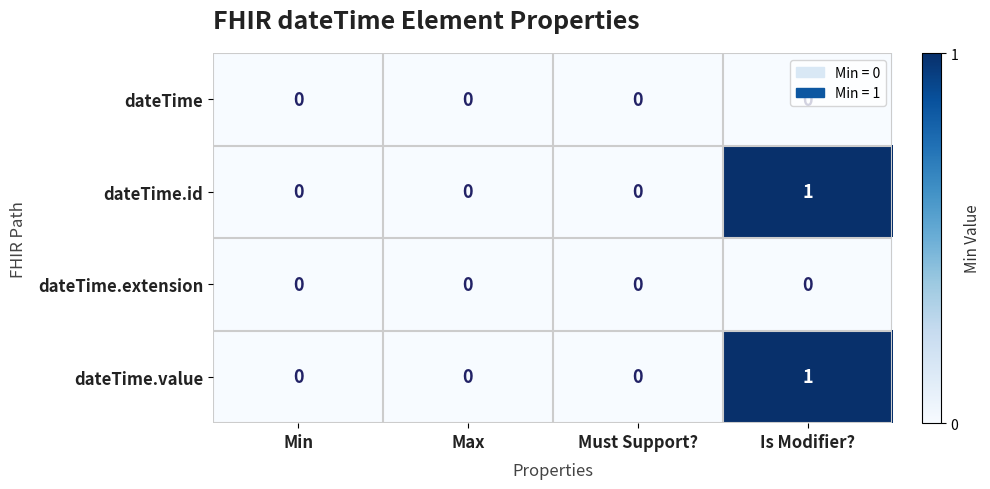

How many dateTime.id values are between 0 and 1?

4